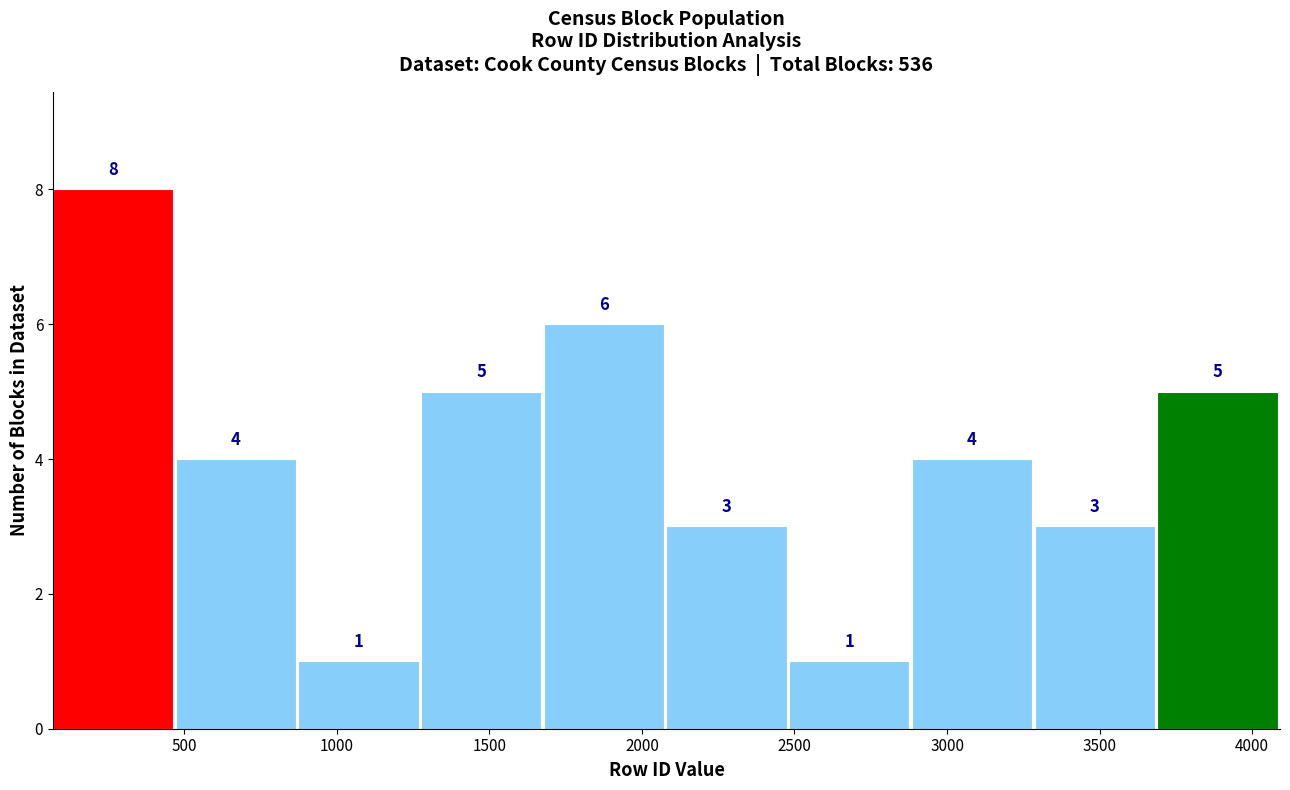

Reading left to right, transcribe this chart: for each bar, give the range it covers on the x-axis and its height. The bar edges are not printed on the chart, so give them approximately, as read against the axis.

50 to 450: 8
450 to 850: 4
850 to 1300: 1
1300 to 1700: 5
1700 to 2100: 6
2100 to 2500: 3
2500 to 2900: 1
2900 to 3300: 4
3300 to 3700: 3
3700 to 4100: 5